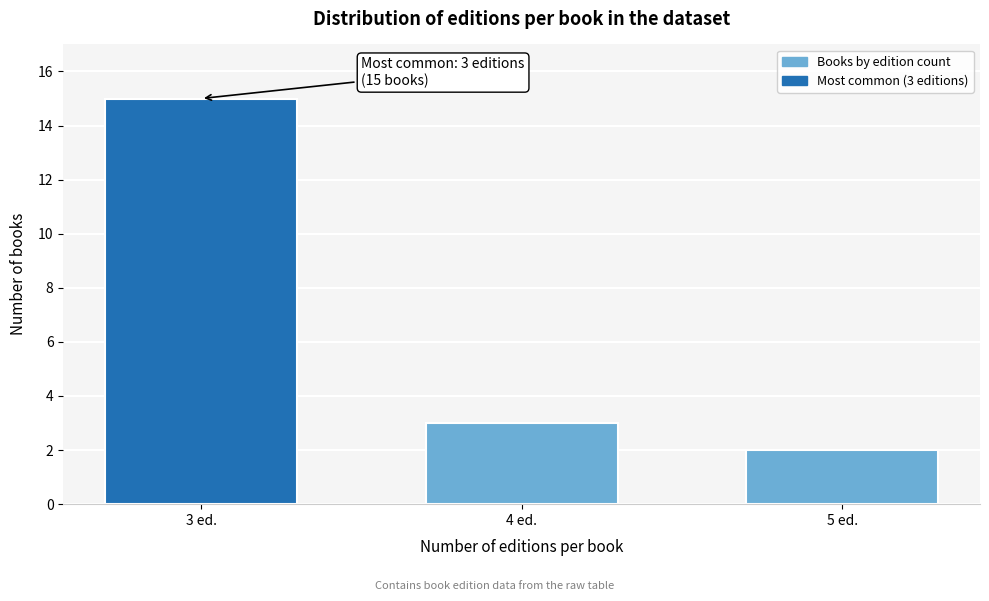

Reading right to left, what are all the values shown in this chart?

5 ed.=2	4 ed.=3	3 ed.=15